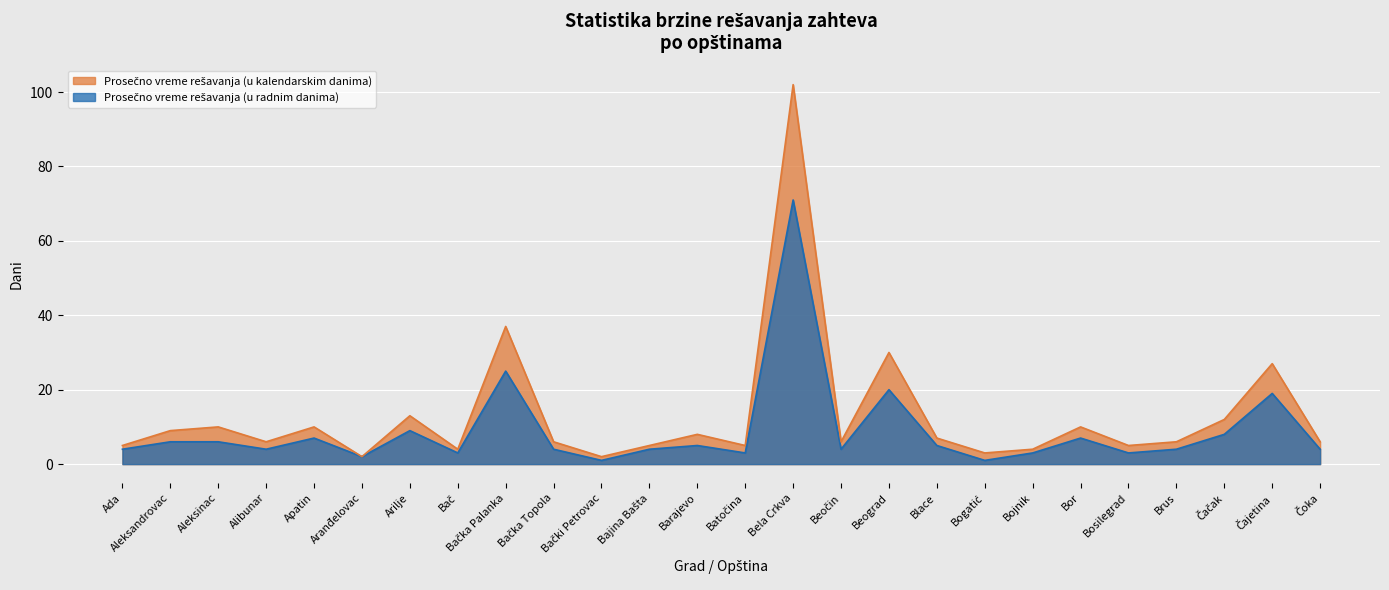

How many data points in Prosečno vreme rešavanja (u kalendarskim danima) are less than 6?

9